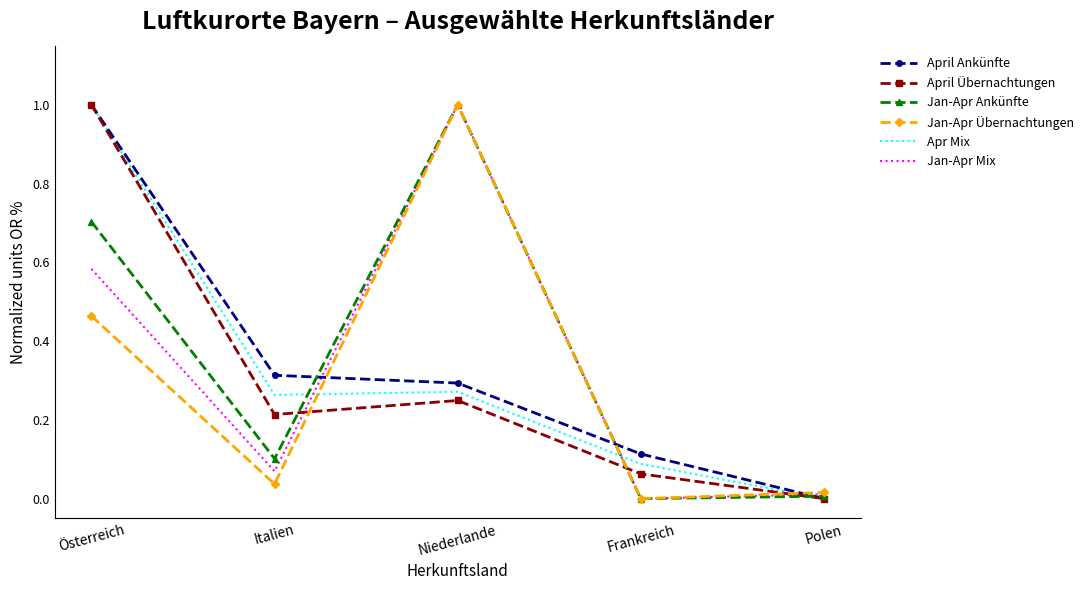

Between which two adjacent categories do Jan-Apr Mix and April Übernachtungen first intersect?

Italien and Niederlande